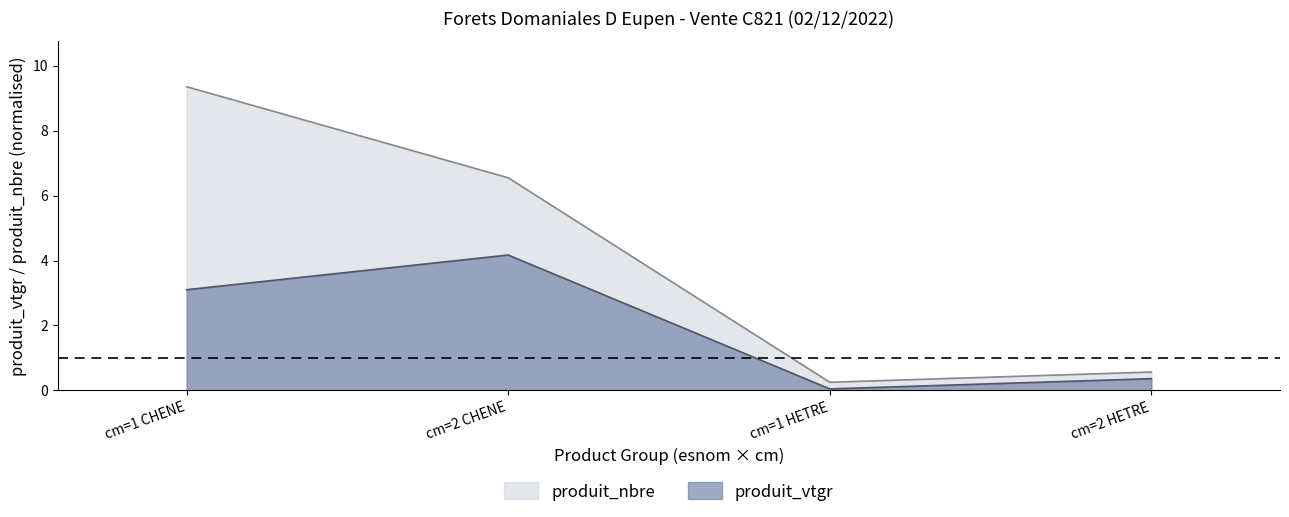

Is it true that produit_vtgr equals 0.4 at cm=2 HETRE?

True